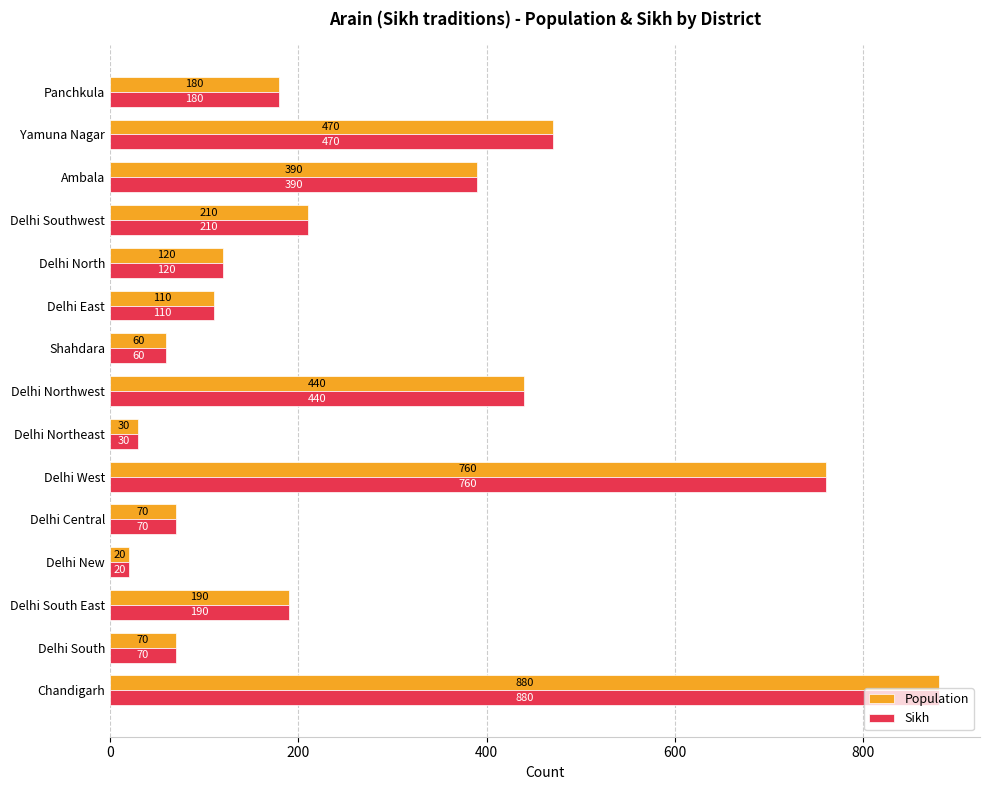

What is the difference between the maximum and minimum values in the Population series?

860